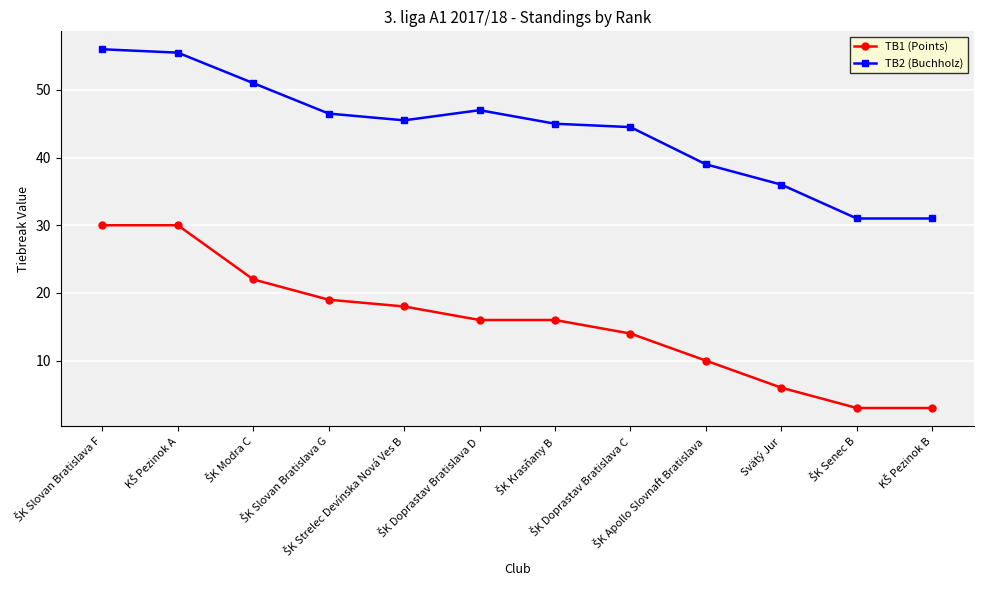

Count the TB1 (Points) values in the range 10 to 22.

7